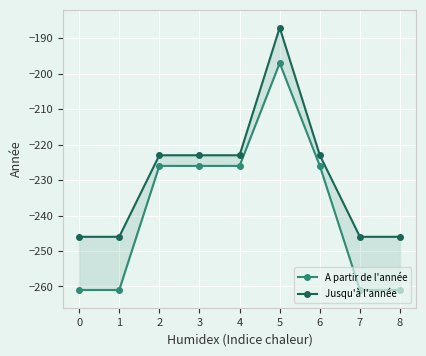

Does the chart display data point markers on the line(s)?

Yes